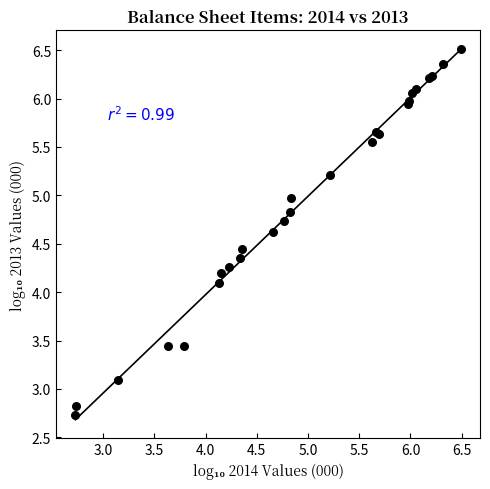

What Y value in the scatter plot is closest to 4?

4.1